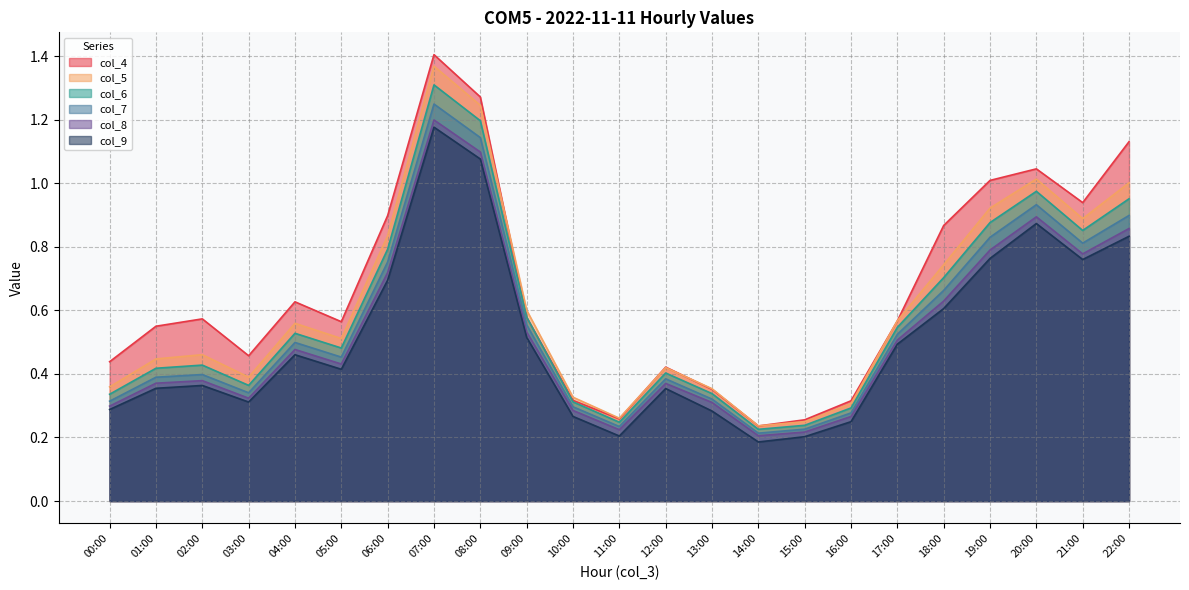

Which series changed the most between 08:00 and 15:00?

col_4